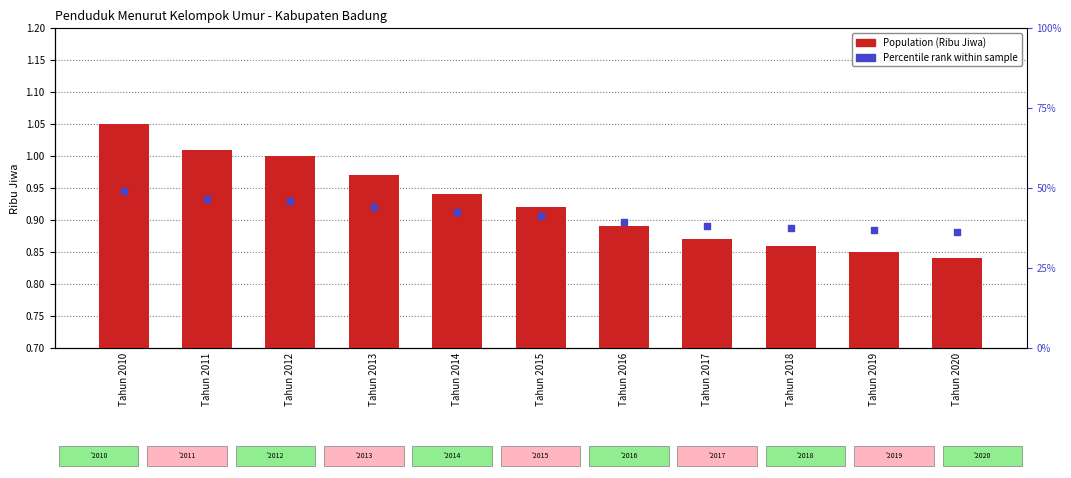

Which series has the largest total across all categories?

Population (Ribu Jiwa)